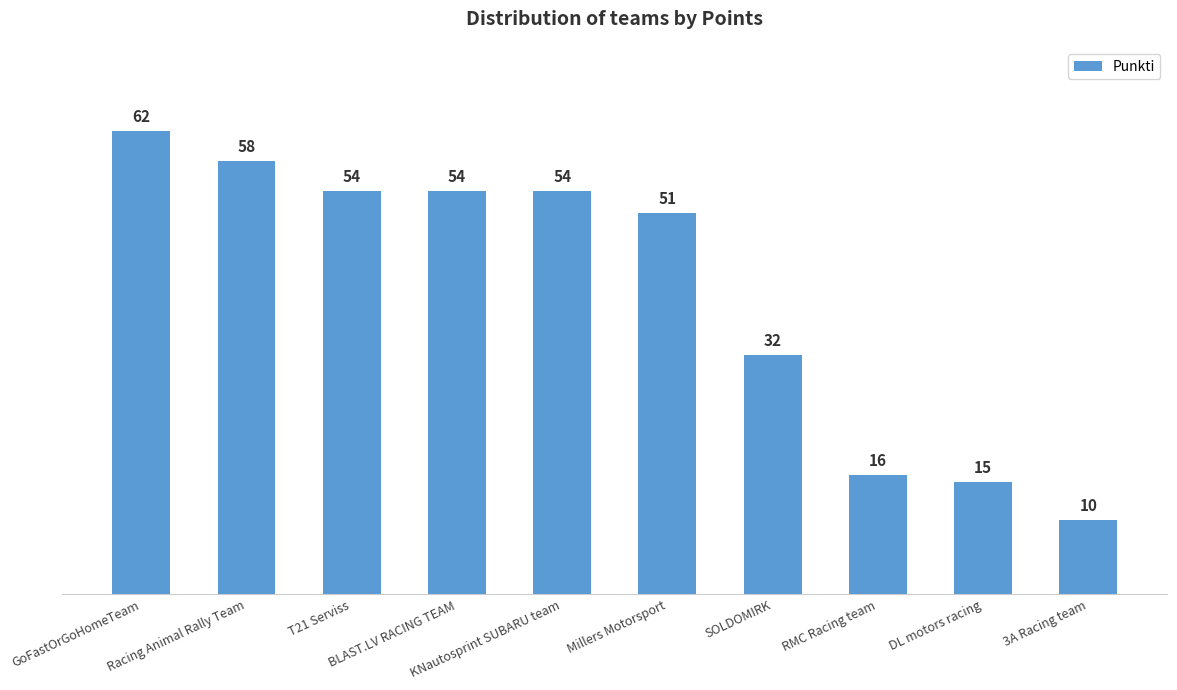

Which label corresponds to the smallest value in the chart?

3A Racing team